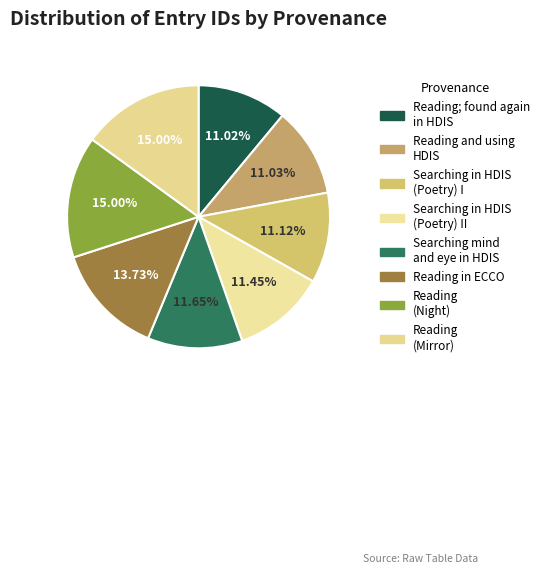

The Reading (Night) slice represents 25% of the pie. True or false?

False